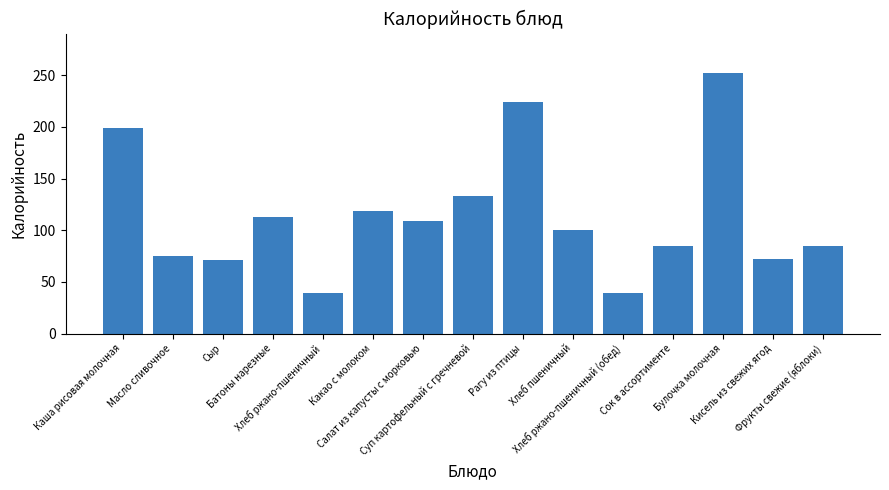

What is the maximum value shown in the chart?

252.5